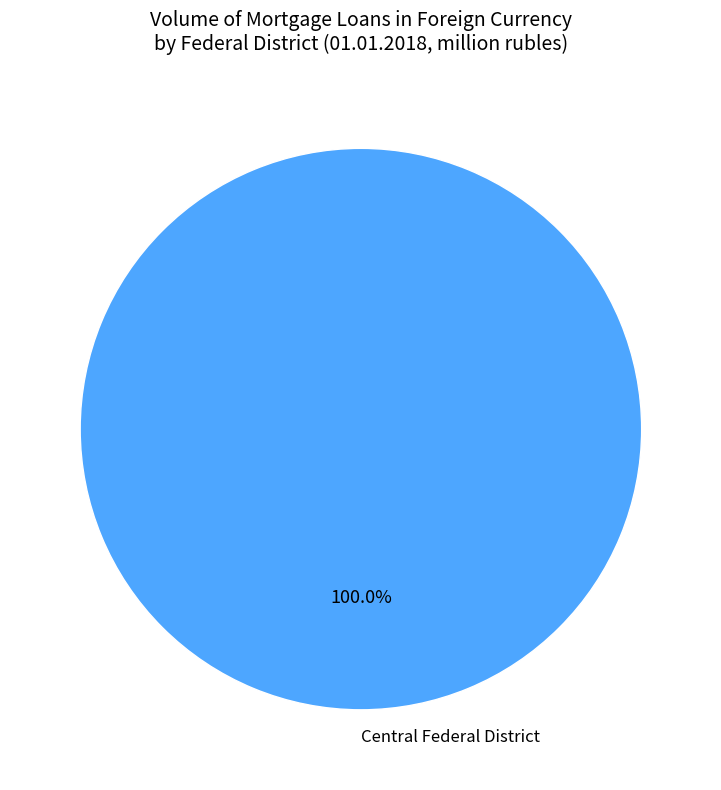

Is Central Federal District the majority of the pie?

Yes